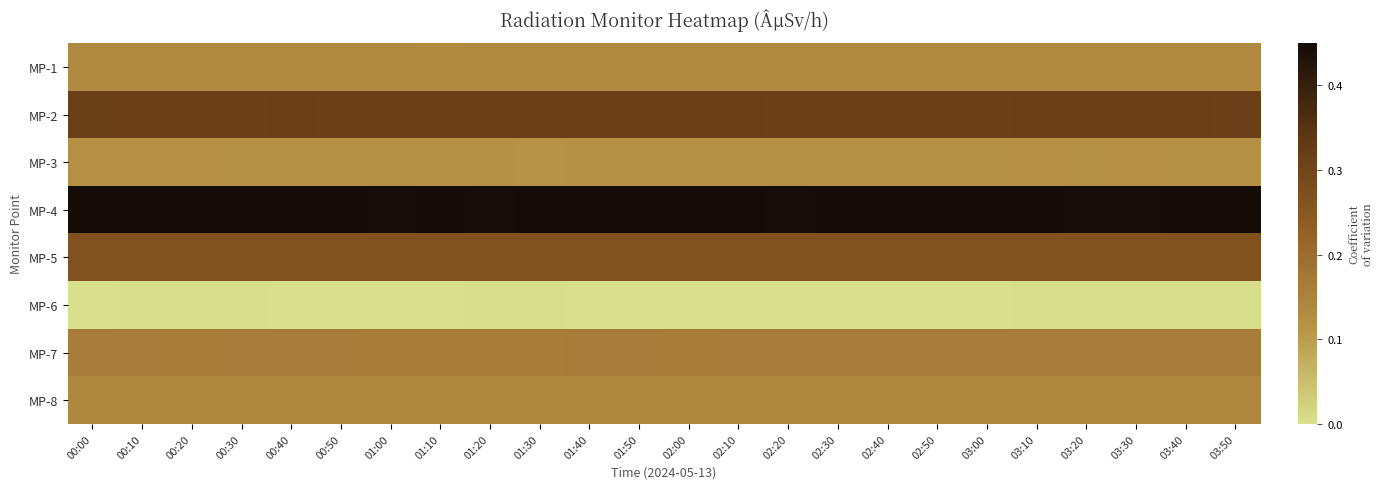

At which category is the sum across all series the highest?

00:10